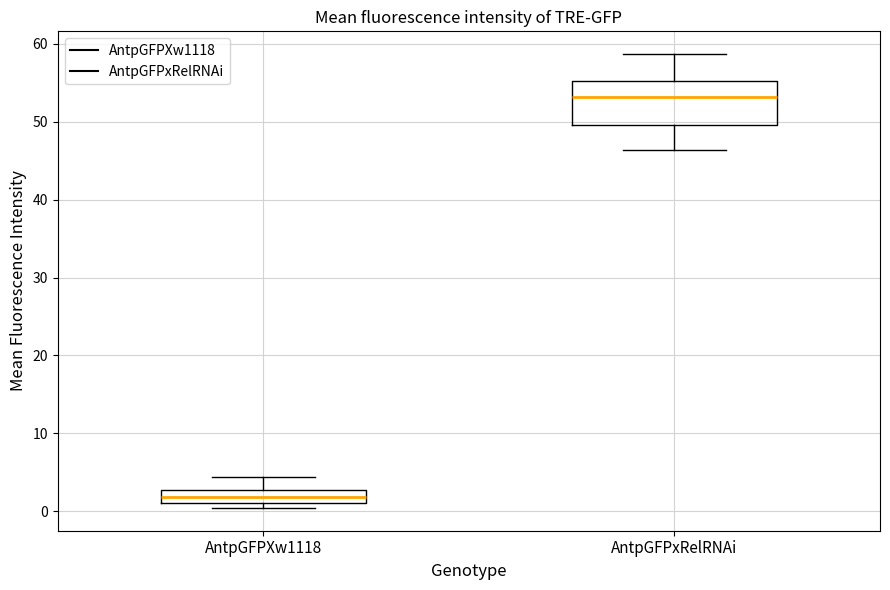

Which box's median line is the highest?

AntpGFPxRelRNAi